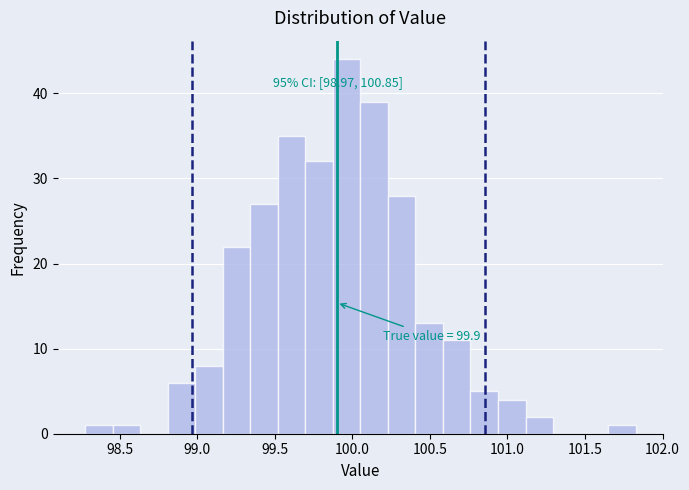

Around what value on the x-axis is the tallest bar? Give the approximate position of its centre, as read against the axis.

99.95